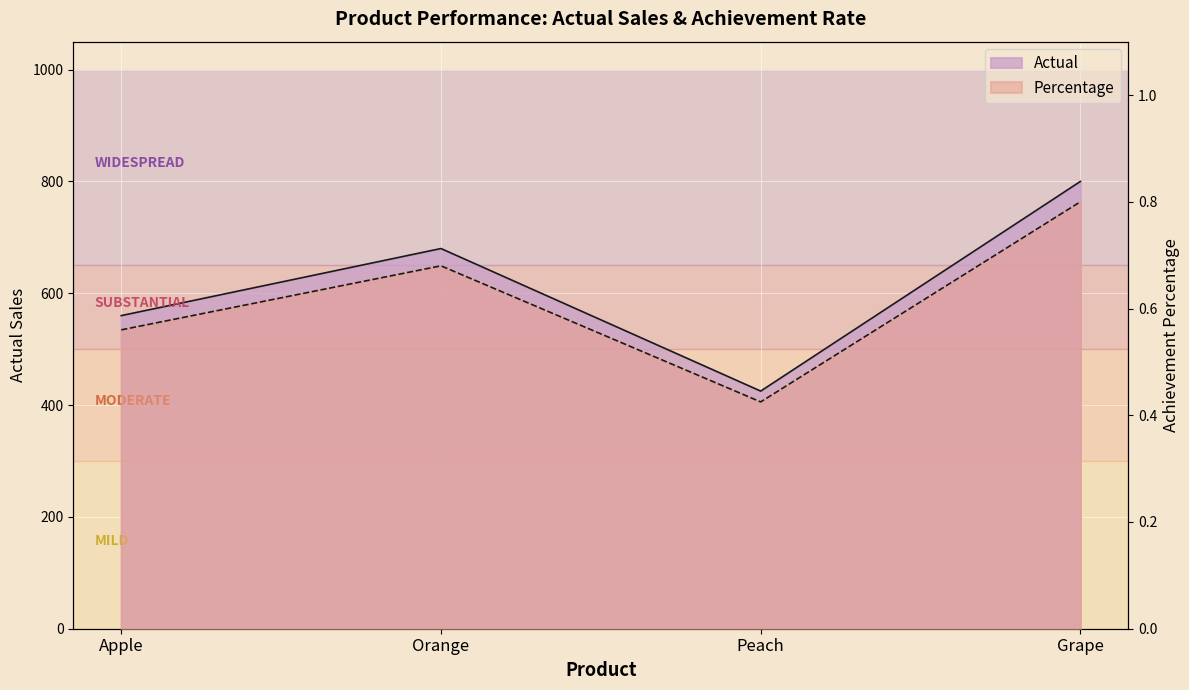

Reading left to right, transcribe all the data shown in this chart.

Actual: 560.0	680.0	425.0	800.0
Percentage: 0.6	0.7	0.4	0.8